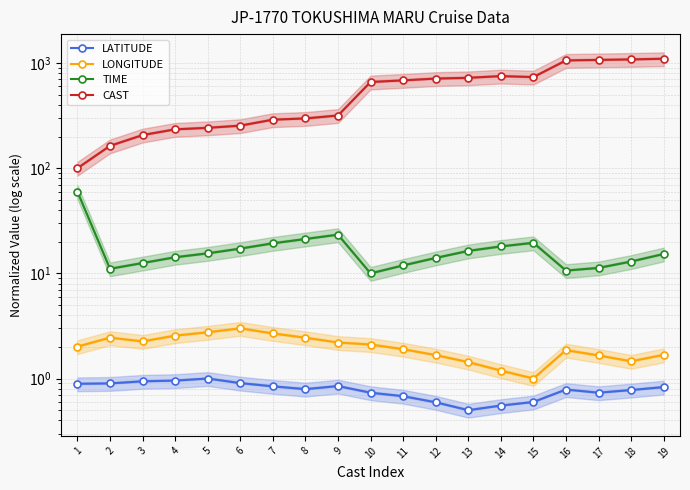

What is the sum of the TIME values at 17 and 9?

34.6